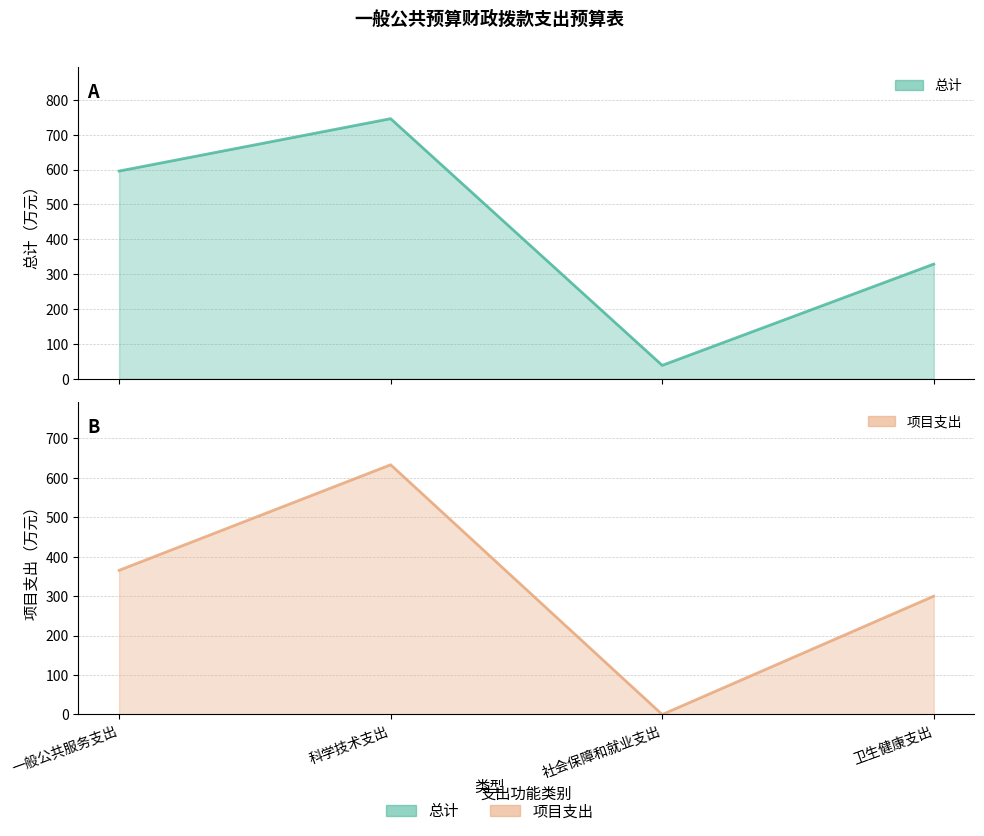

At which label is 项目支出 closest to 316?

卫生健康支出